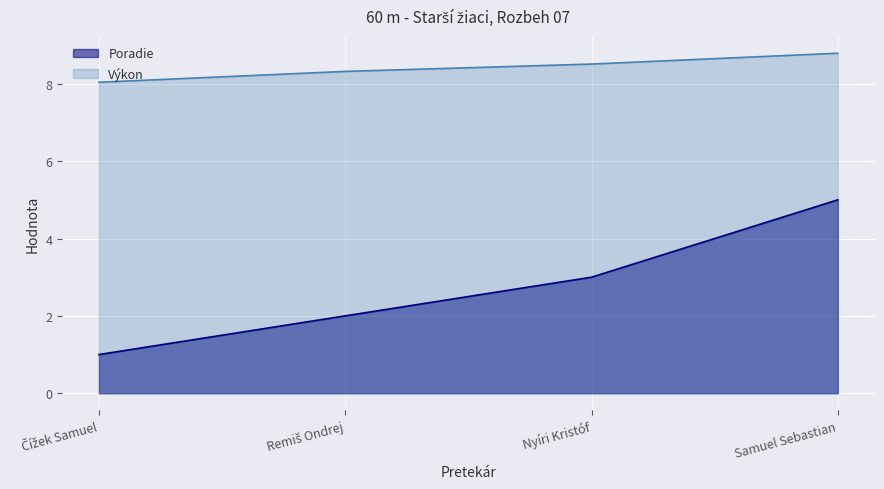

What is the sum of the Poradie values at Remiš Ondrej and Samuel Sebastian?

7.0